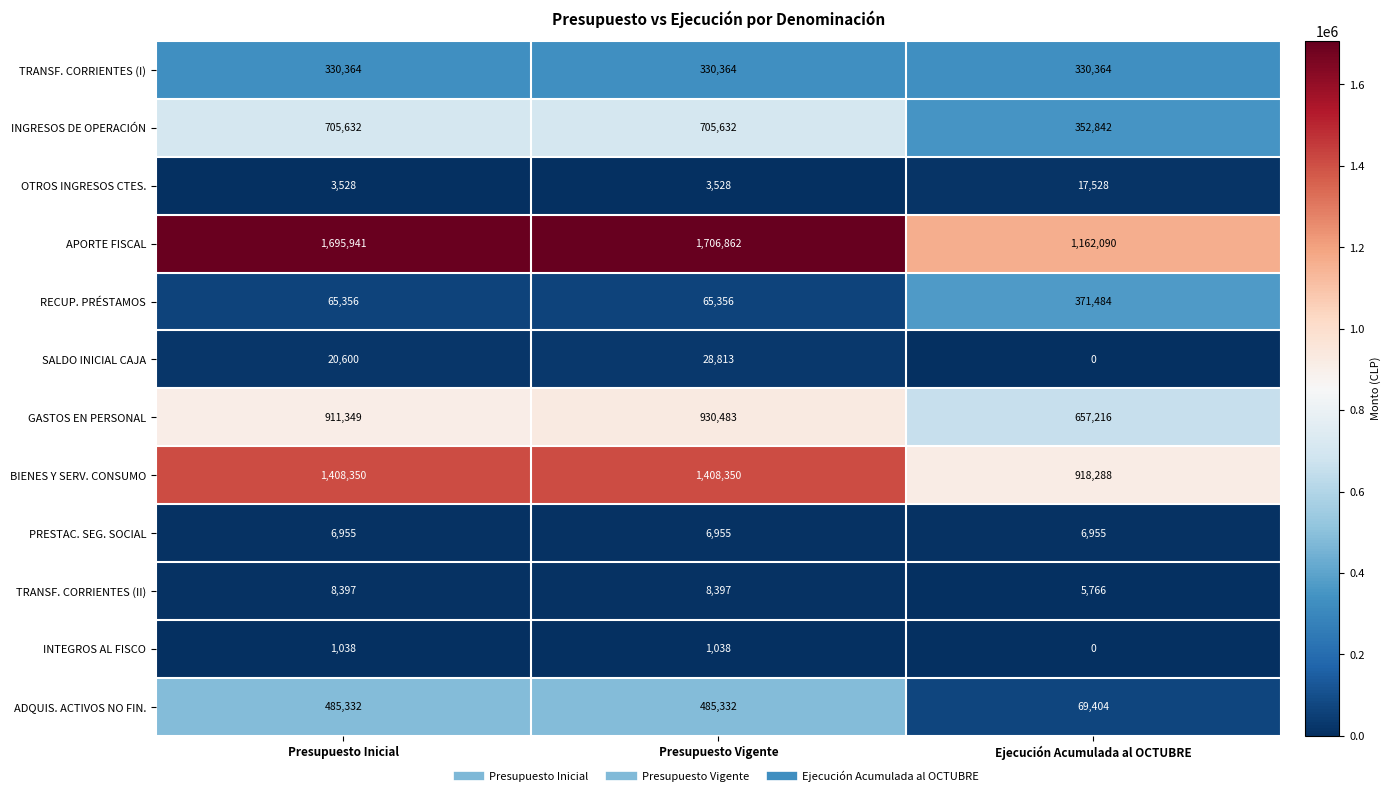

What is the spread (max minus min) of values at Ejecución Acumulada al OCTUBRE?

1162090